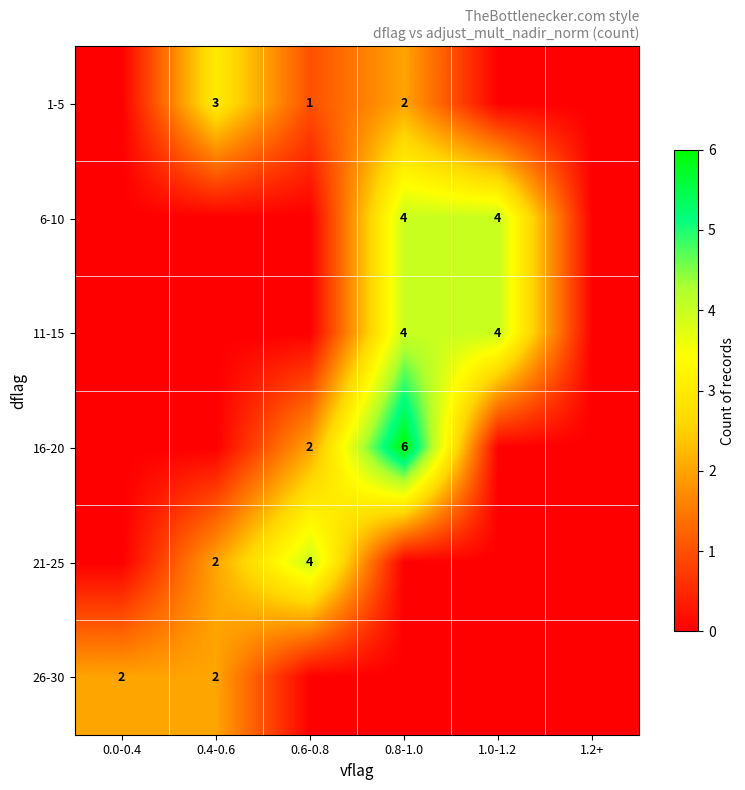

The 26-30 series shows 2 at 0.0-0.4. True or false?

True